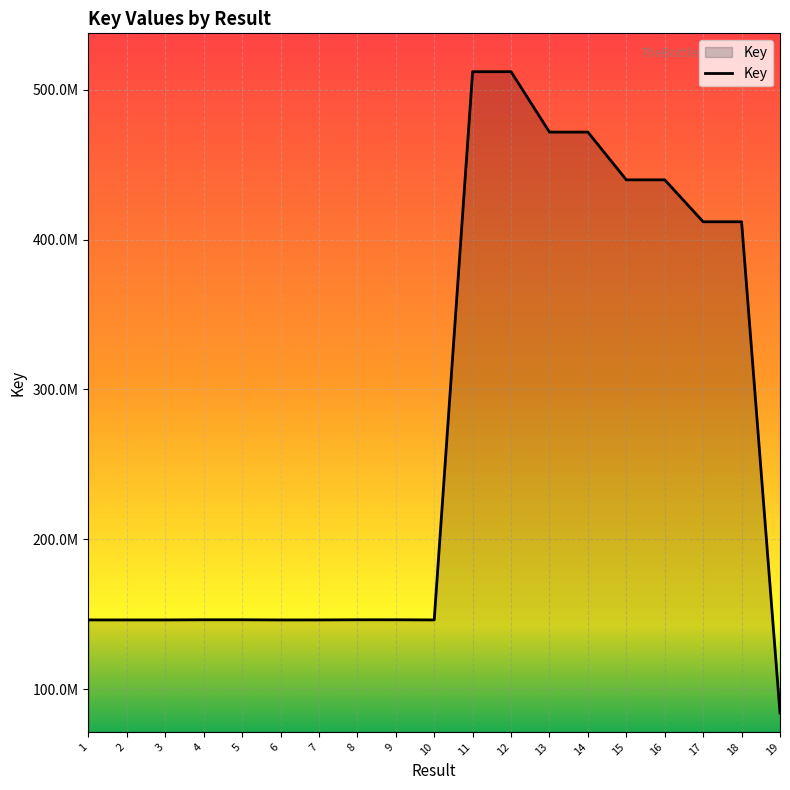

Does the chart have visible grid lines?

Yes